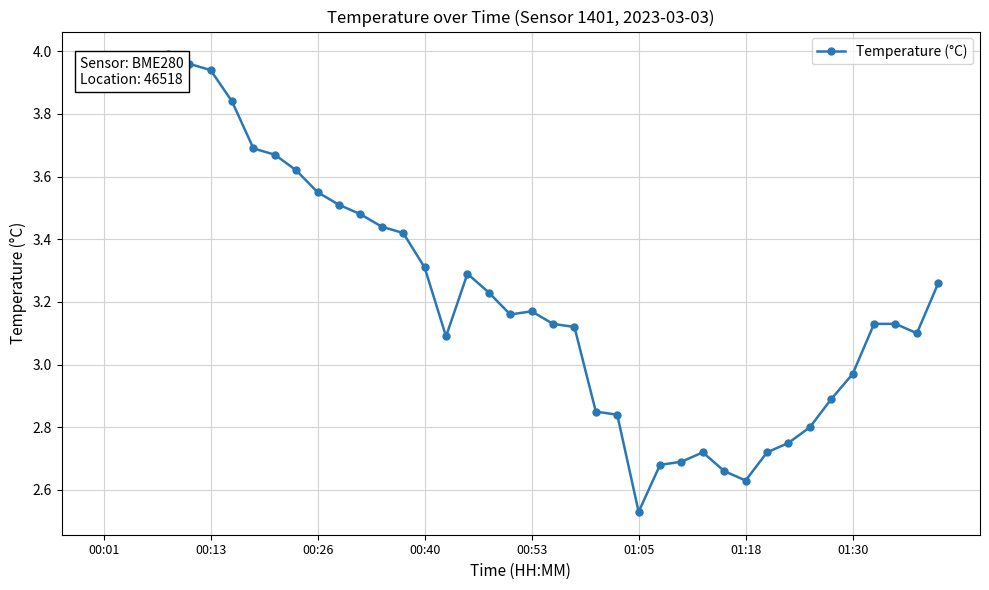

True or false: the data has more than 0 interior local peaks.

True